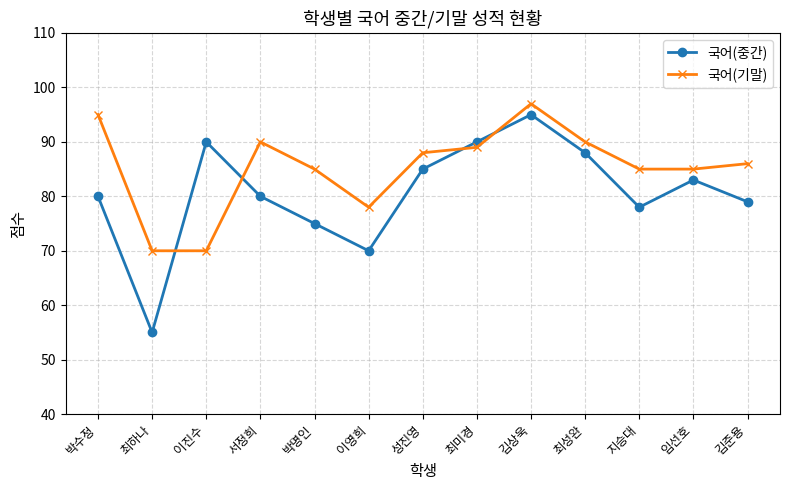

Reading left to right, what are all the values shown in this chart?

국어(중간): 80	55	90	80	75	70	85	90	95	88	78	83	79
국어(기말): 95	70	70	90	85	78	88	89	97	90	85	85	86